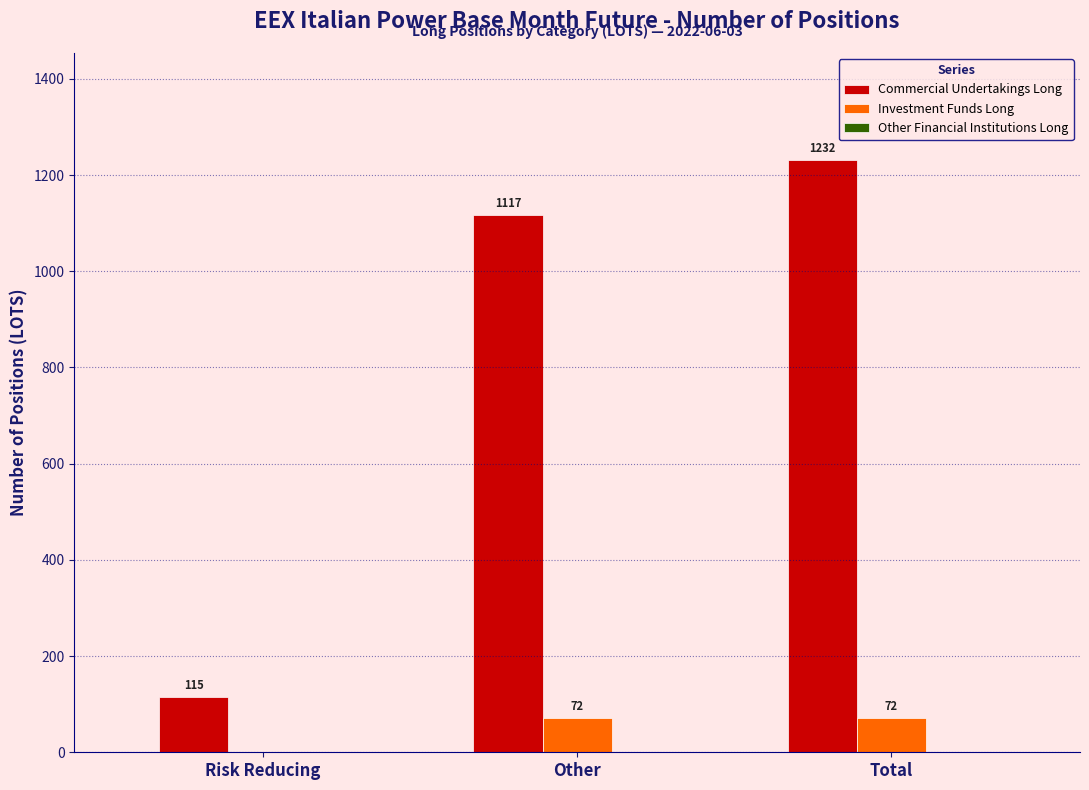

Which series has the largest total across all categories?

Commercial Undertakings Long